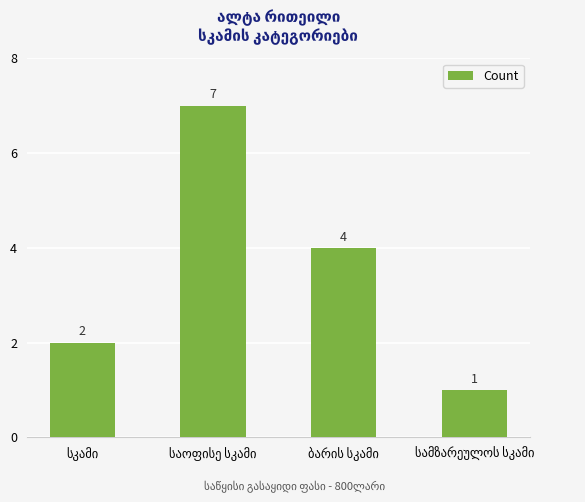

What is the value of the 2nd bar from the left?

7